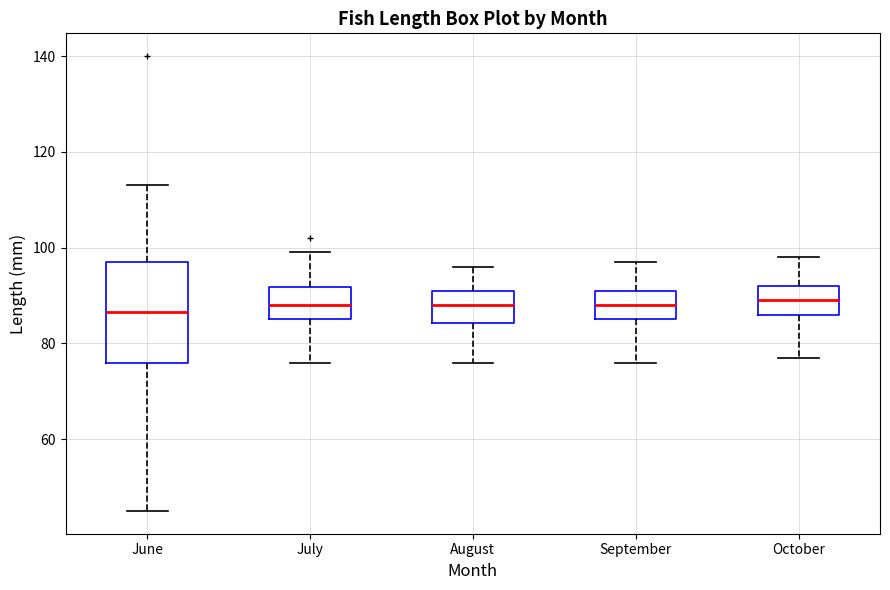

Reading left to right, read every box against the y-axis: the position of its median line, the range the box covers, and the ends of its whiskers. The values are not printed on the chart, so give them approximately, as read against the axis.

June: median 86, box 76 to 98, whiskers 46 to 114
July: median 88, box 86 to 92, whiskers 76 to 100
August: median 88, box 84 to 92, whiskers 76 to 96
September: median 88, box 86 to 92, whiskers 76 to 98
October: median 90, box 86 to 92, whiskers 78 to 98